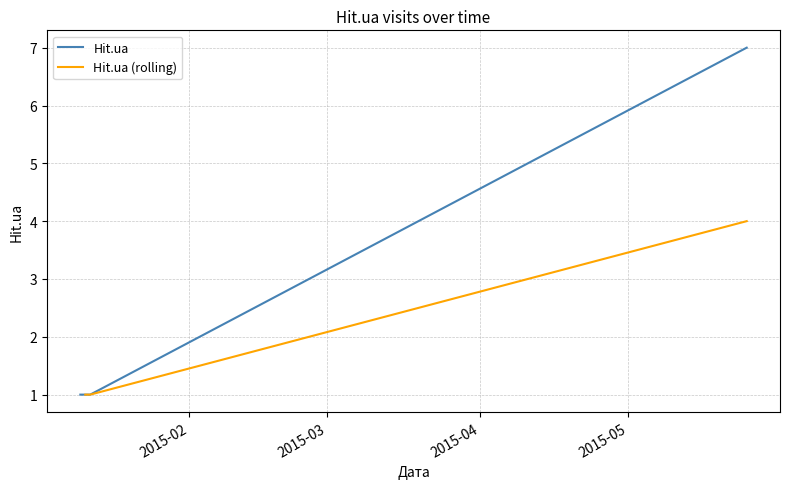

What is the minimum value shown in the chart?

1